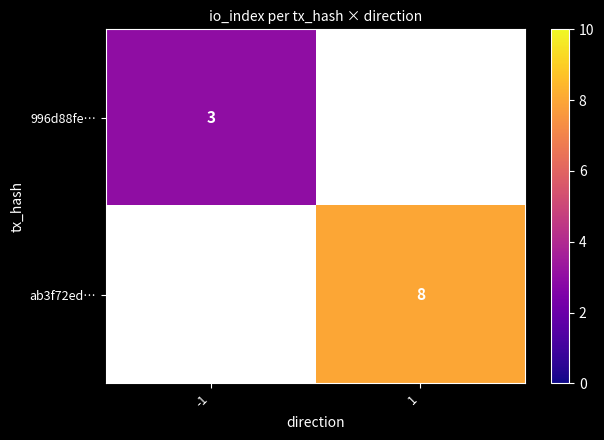

Is it true that 996d88fe… equals 1.7 at -1?

False